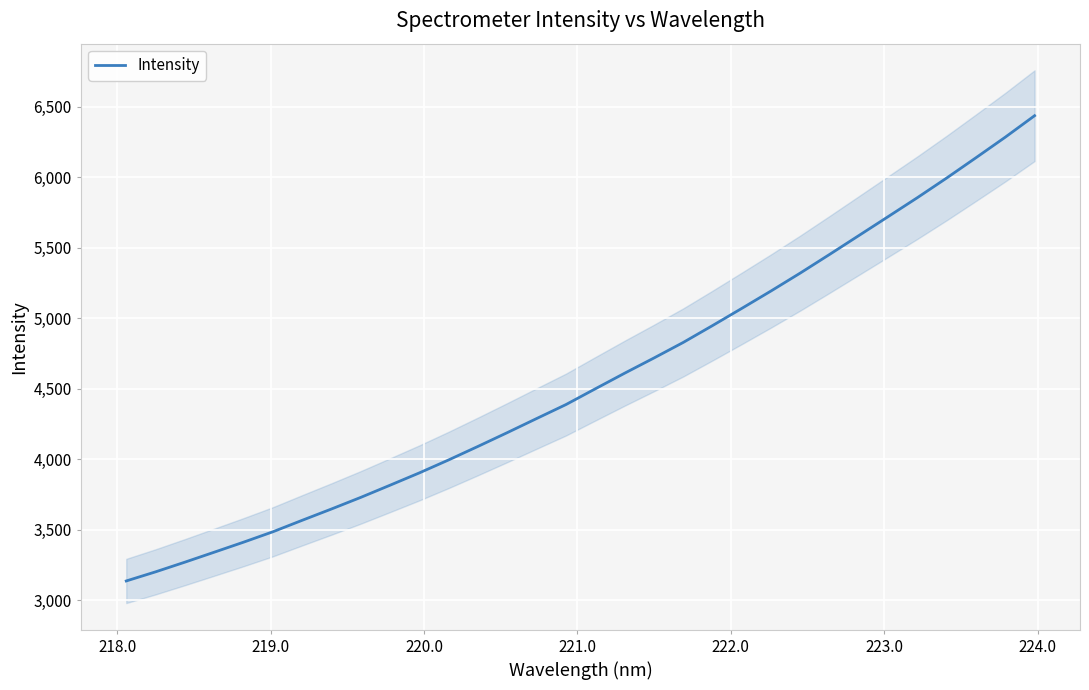

What is the maximum value for Intensity?

6436.2